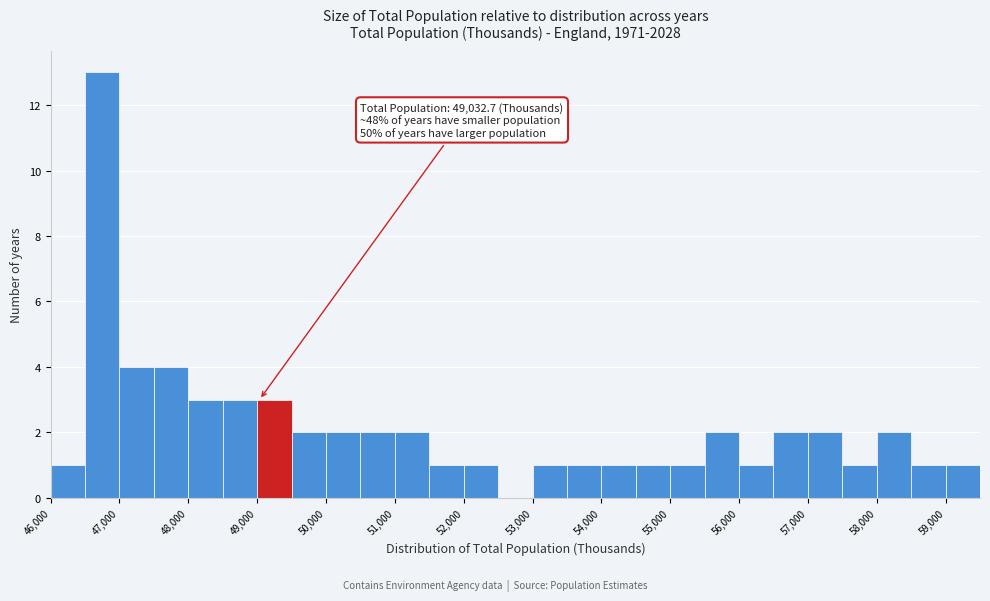

Which range on the x-axis has the tallest bar?

46500 to 47000